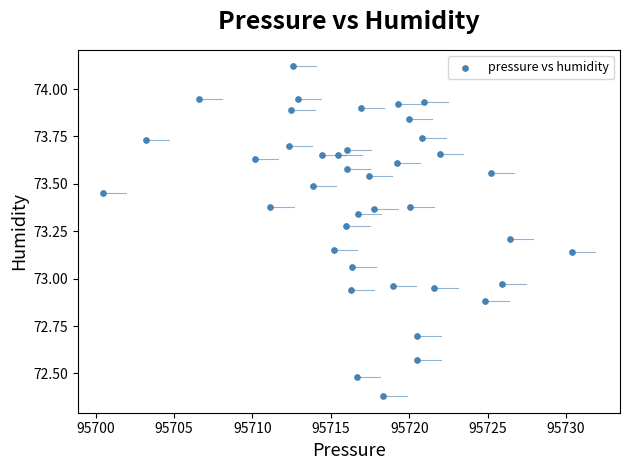

What is the range of Y values (max minus min)?

1.7